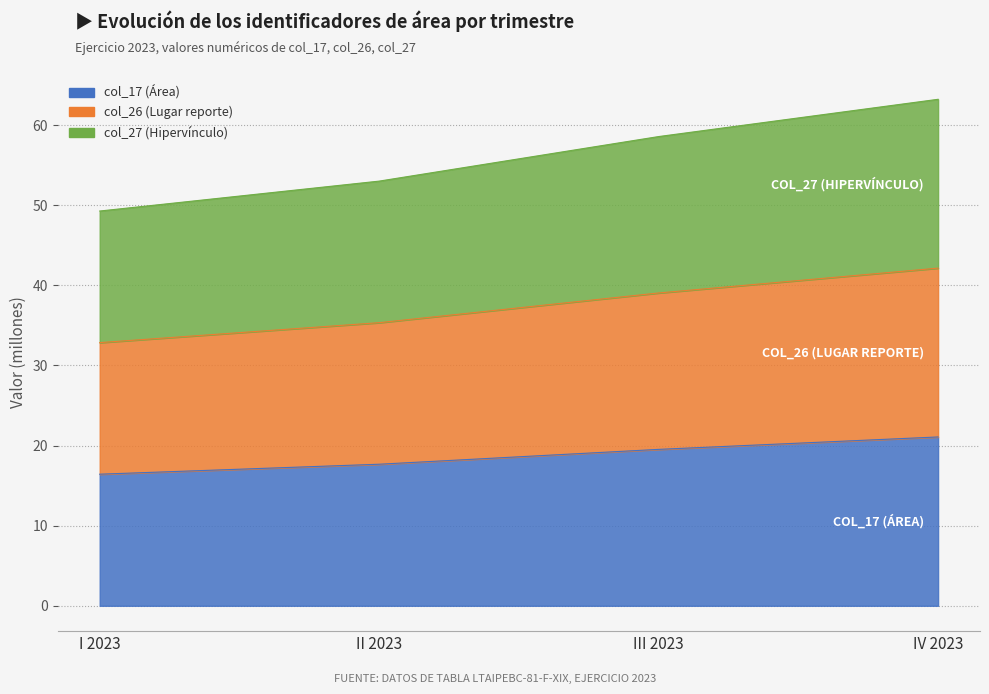

What is the maximum value for Área (col_17)?

21.1